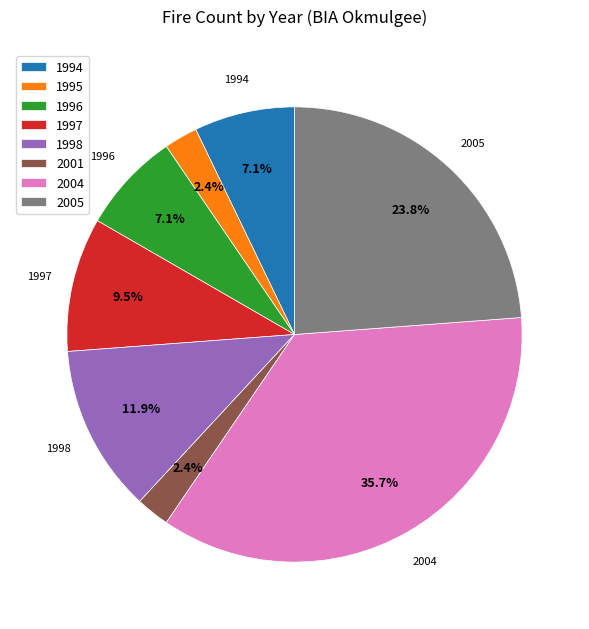

Does any single category account for the majority?

No